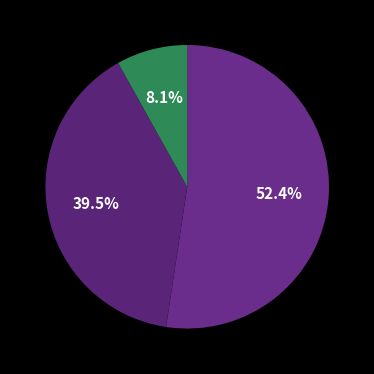

Does any single category account for the majority?

Yes